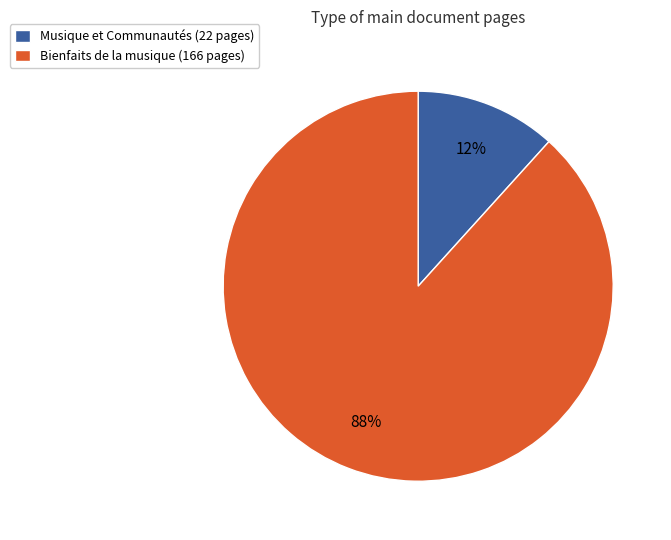

To the nearest percent, what is the combined percentage of Musique et Communautés (22 pages) and Bienfaits de la musique (166 pages)?

100%